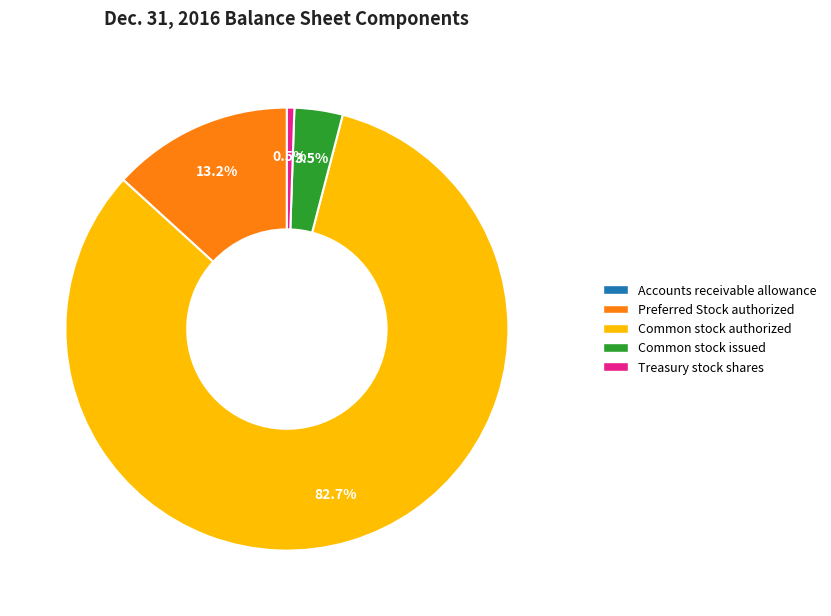

Is there any slice that represents more than half of the pie?

Yes